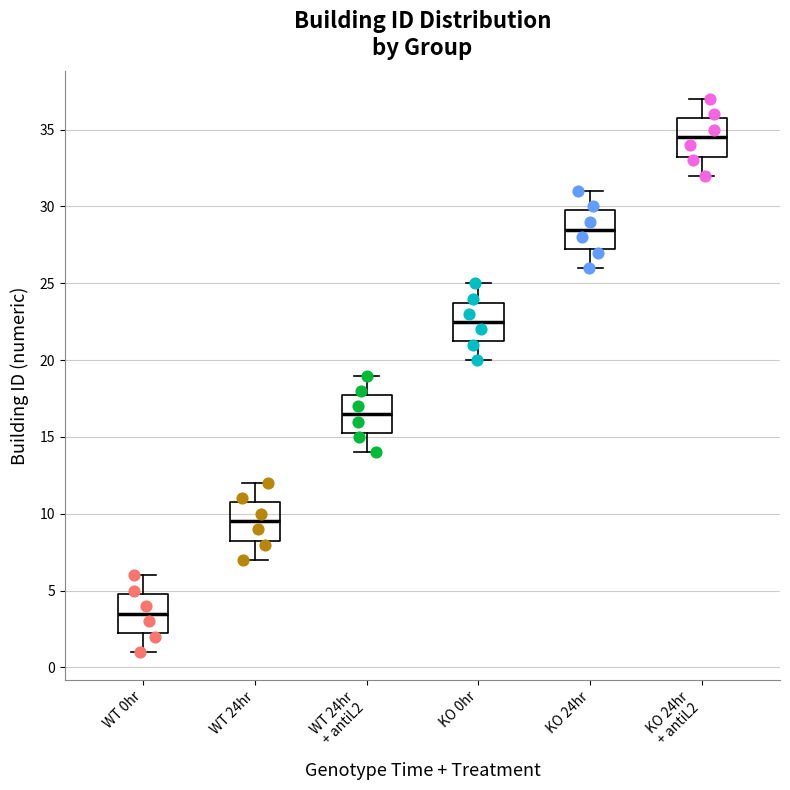

Where does the median line of the box for WT 24hr + antiL2 sit on the y-axis? The values are not printed on the chart, so give them approximately, as read against the axis.

16.5